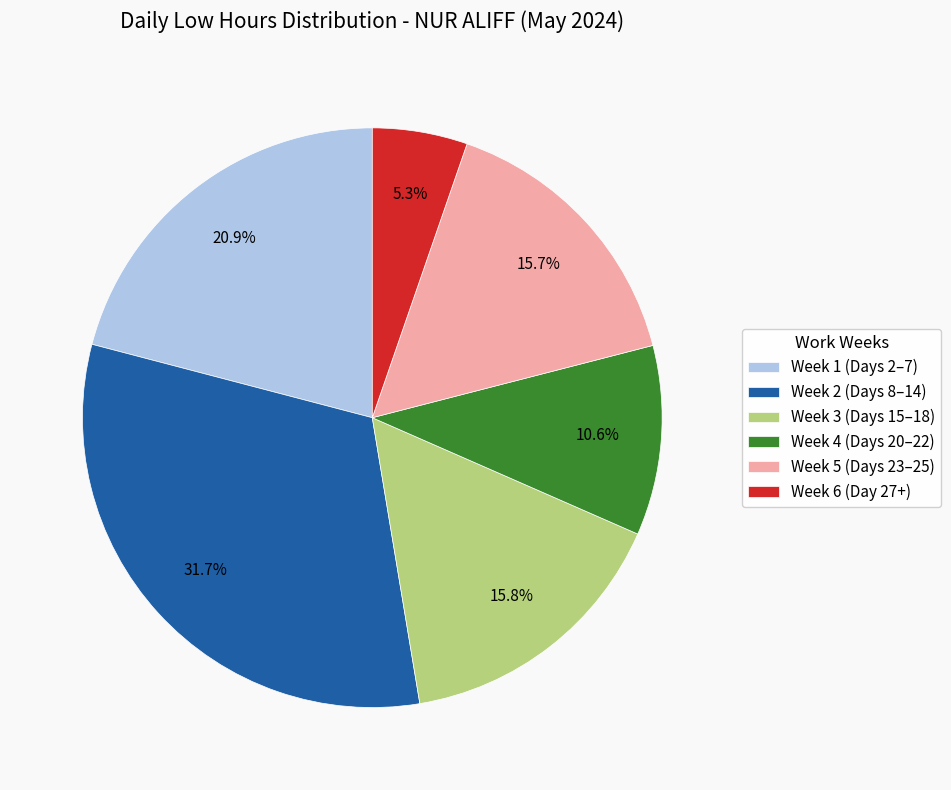

How many slices are in this pie chart?

6